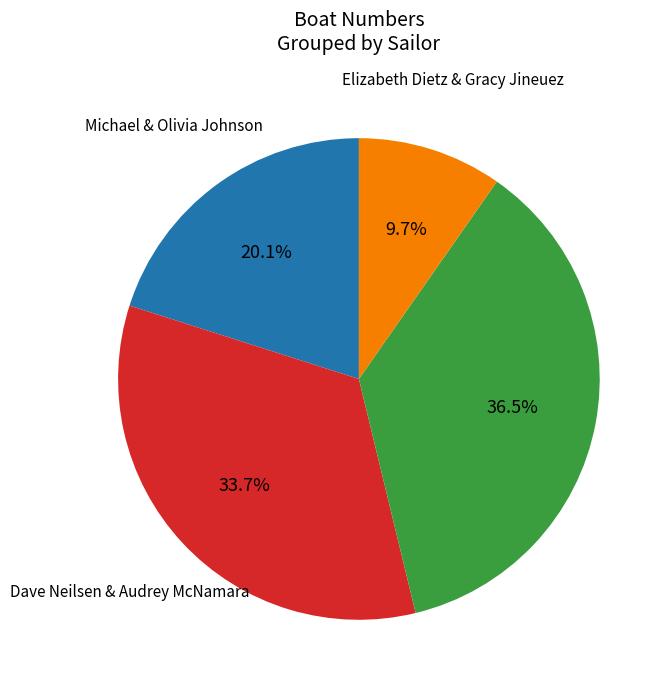

How many slices are in this pie chart?

4